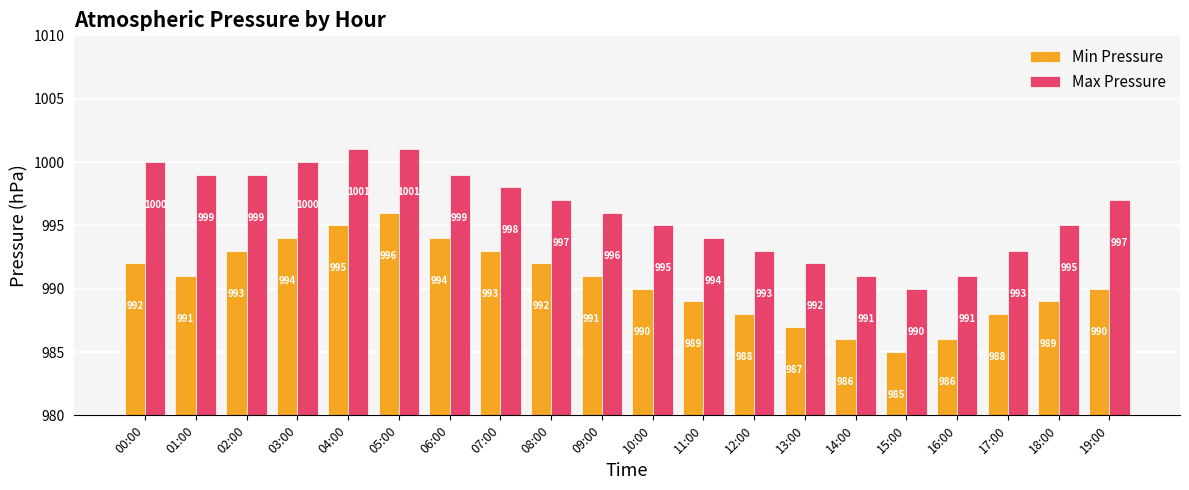

Reading left to right, what are all the values shown in this chart?

Min Pressure: 992	991	993	994	995	996	994	993	992	991	990	989	988	987	986	985	986	988	989	990
Max Pressure: 1000	999	999	1000	1001	1001	999	998	997	996	995	994	993	992	991	990	991	993	995	997